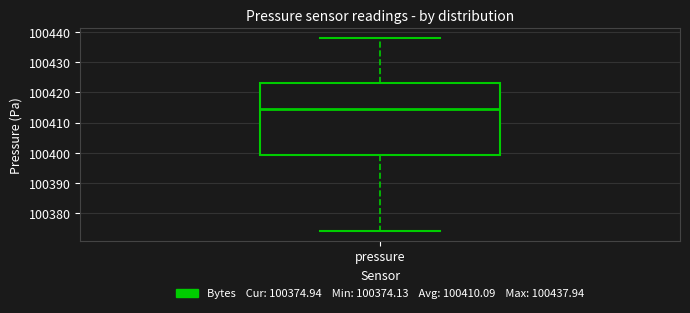

Transcribe this box plot: give where the median line is, the range the box spans, and where the two whiskers end, as read against the y-axis. The values are not printed on the chart, so give them approximately, as read against the axis.

median 100414, box 100399 to 100423, whiskers 100374 to 100438